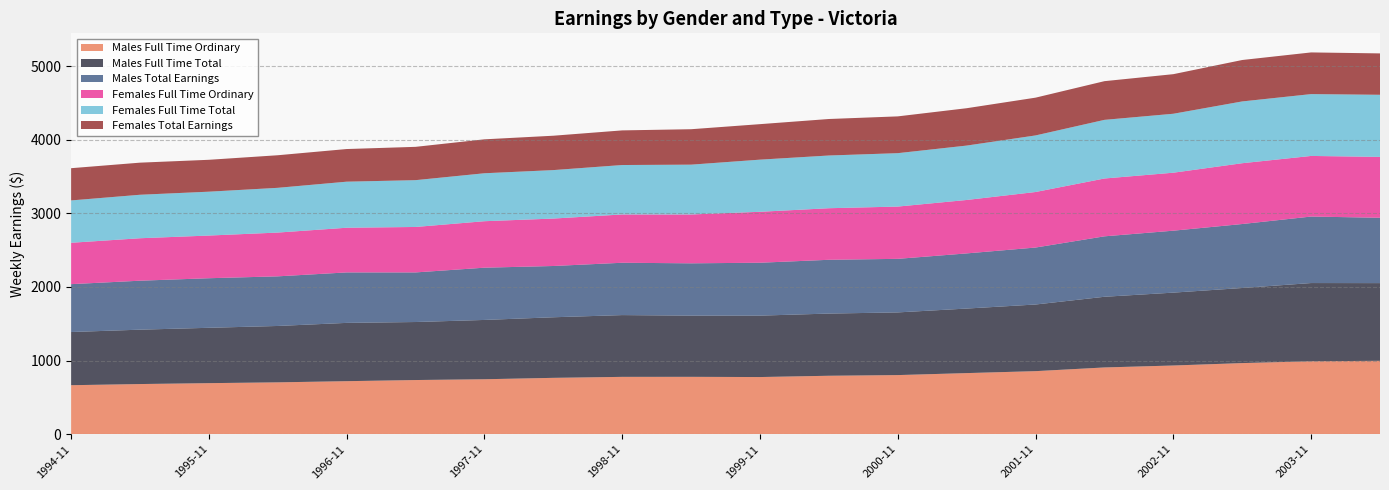

Reading left to right, list all the values displayed in this chart.

Males Full Time Ordinary: 1994-11=665.8	1995-05=681.5	1995-11=693.7	1996-05=704.6	1996-11=720.5	1997-05=736.0	1997-11=746.7	1998-05=765.7	1998-11=779.1	1999-05=779.5	1999-11=776.6	2000-05=794.1	2000-11=803.2	2001-05=830.2	2001-11=856.7	2002-05=906.9	2002-11=933.4	2003-05=966.2	2003-11=991.3	2004-05=997.2
Males Full Time Total: 1994-11=722.5	1995-05=738.7	1995-11=751.9	1996-05=765.9	1996-11=791.9	1997-05=788.1	1997-11=805.6	1998-05=822.9	1998-11=839.1	1999-05=831.3	1999-11=834.3	2000-05=844.8	2000-11=851.4	2001-05=876.8	2001-11=905.3	2002-05=960.1	2002-11=990.0	2003-05=1020.1	2003-11=1062.2	2004-05=1055.4
Males Total Earnings: 1994-11=650.2	1995-05=665.2	1995-11=673.4	1996-05=674.1	1996-11=685.5	1997-05=673.7	1997-11=709.9	1998-05=696.5	1998-11=711.0	1999-05=710.7	1999-11=718.6	2000-05=730.5	2000-11=727.7	2001-05=749.2	2001-11=773.9	2002-05=821.1	2002-11=841.5	2003-05=869.0	2003-11=903.3	2004-05=887.7
Females Full Time Ordinary: 1994-11=562.0	1995-05=576.7	1995-11=579.8	1996-05=594.6	1996-11=606.9	1997-05=617.5	1997-11=631.3	1998-05=644.4	1998-11=656.0	1999-05=663.6	1999-11=692.0	2000-05=700.5	2000-11=710.0	2001-05=725.8	2001-11=754.3	2002-05=785.6	2002-11=787.5	2003-05=826.0	2003-11=823.3	2004-05=826.9
Females Full Time Total: 1994-11=575.3	1995-05=590.7	1995-11=595.8	1996-05=607.9	1996-11=625.7	1997-05=635.9	1997-11=651.4	1998-05=658.4	1998-11=671.6	1999-05=676.7	1999-11=708.3	2000-05=716.2	2000-11=725.6	2001-05=738.9	2001-11=768.6	2002-05=796.6	2002-11=800.8	2003-05=839.3	2003-11=840.1	2004-05=843.7
Females Total Earnings: 1994-11=437.9	1995-05=436.1	1995-11=433.2	1996-05=442.5	1996-11=443.4	1997-05=452.5	1997-11=460.9	1998-05=466.9	1998-11=470.4	1999-05=481.3	1999-11=482.1	2000-05=495.8	2000-11=499.6	2001-05=507.5	2001-11=513.1	2002-05=525.6	2002-11=537.7	2003-05=562.7	2003-11=566.1	2004-05=562.1